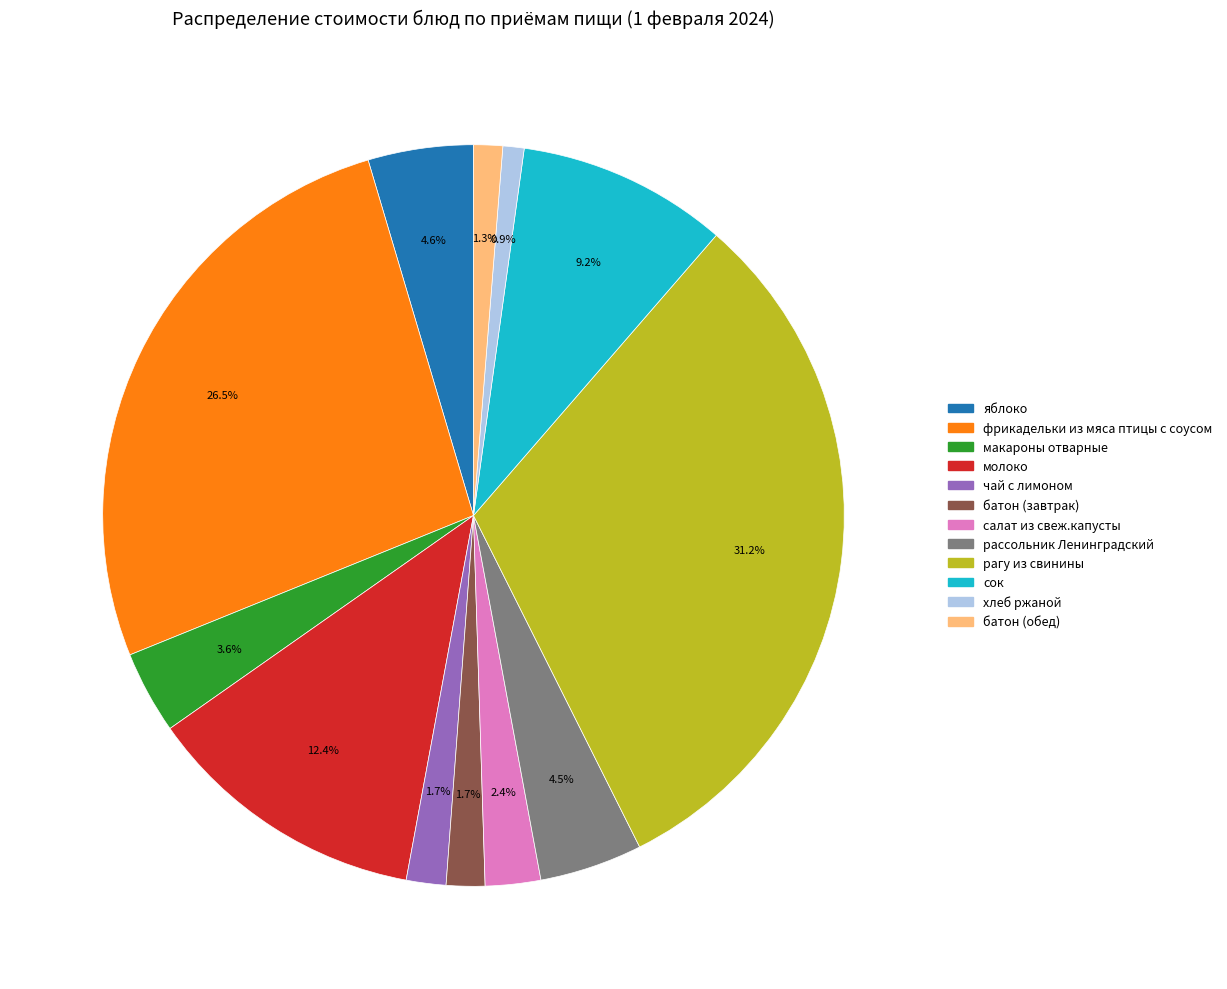

Do хлеб ржаной and рассольник Ленинградский together represent more than half of the pie?

No